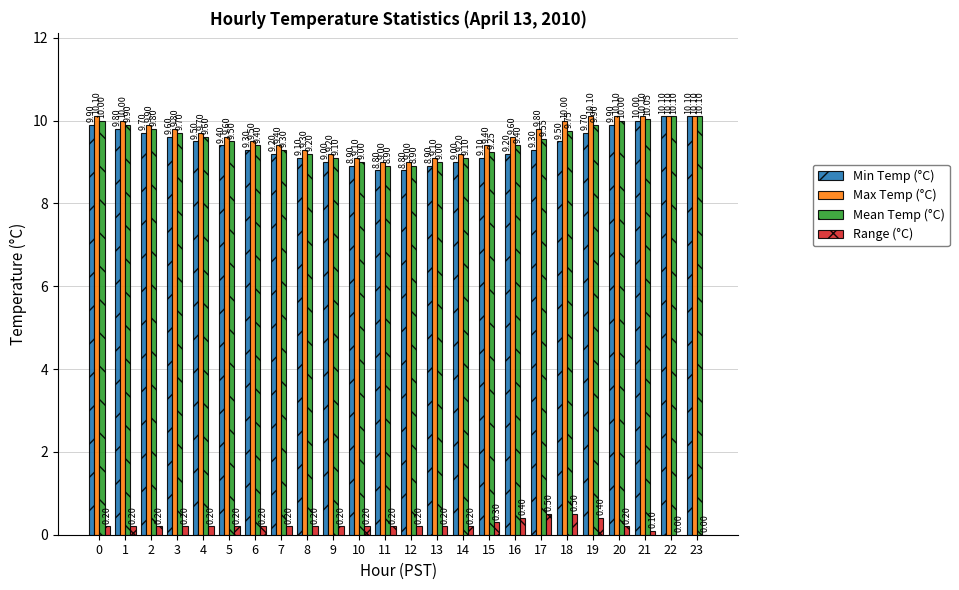

What is the maximum value shown in the chart?

10.1